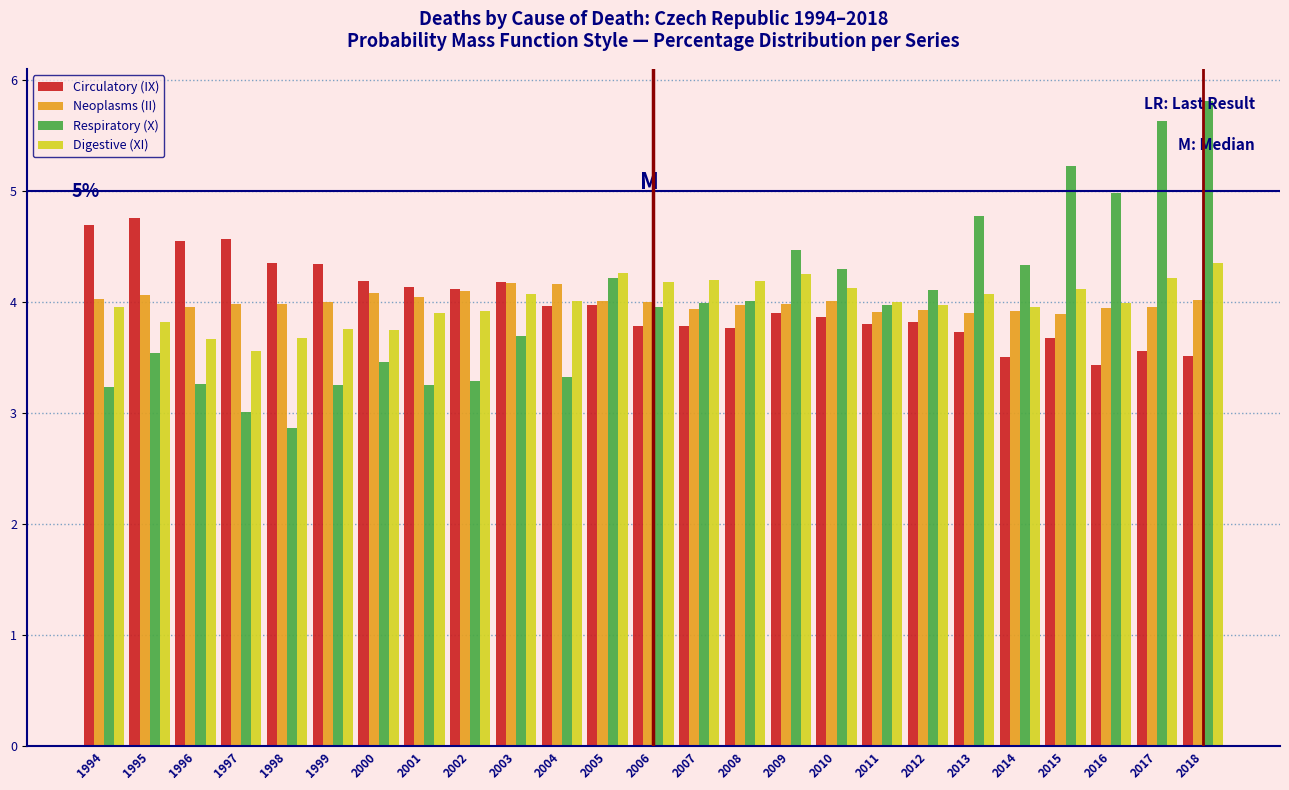

The Respiratory (X) series shows 5.5 at 2003. True or false?

False